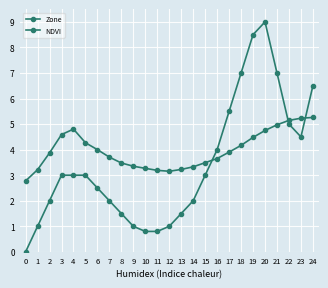

In NDVI, how many points are higher than both neighbors (excluding endpoints)?

1